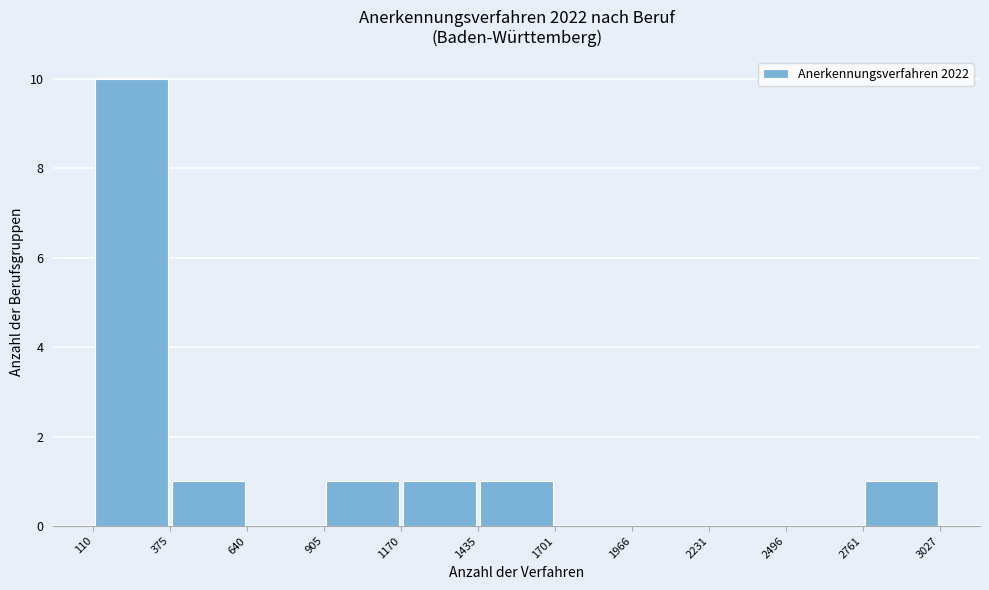

How tall is the bar that spans 905 to 1170 on the x-axis? The values are not printed on the chart, so give them approximately, as read against the axis.

1